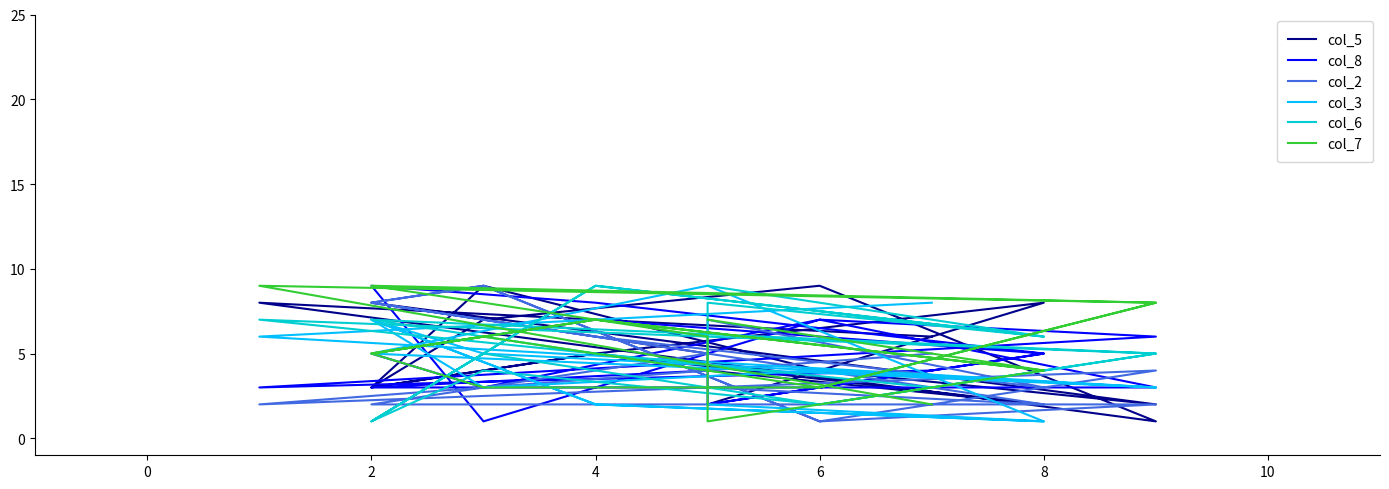

Does the chart display data point markers on the line(s)?

No